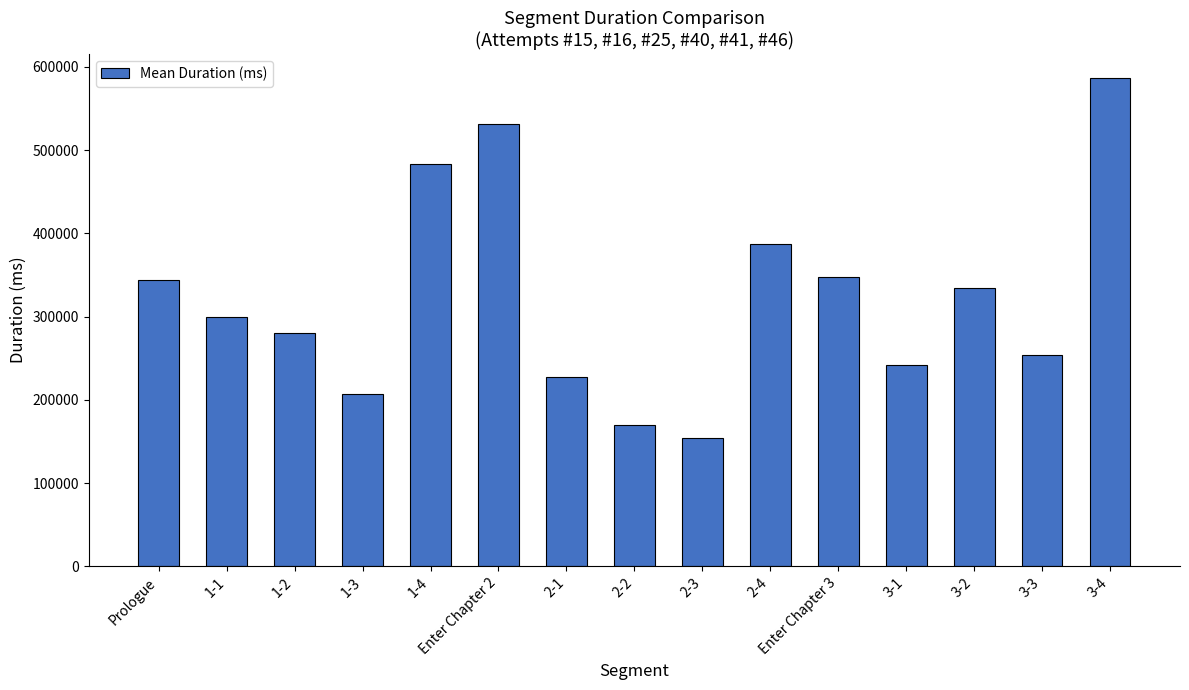

What is the maximum value shown in the chart?

586116.7